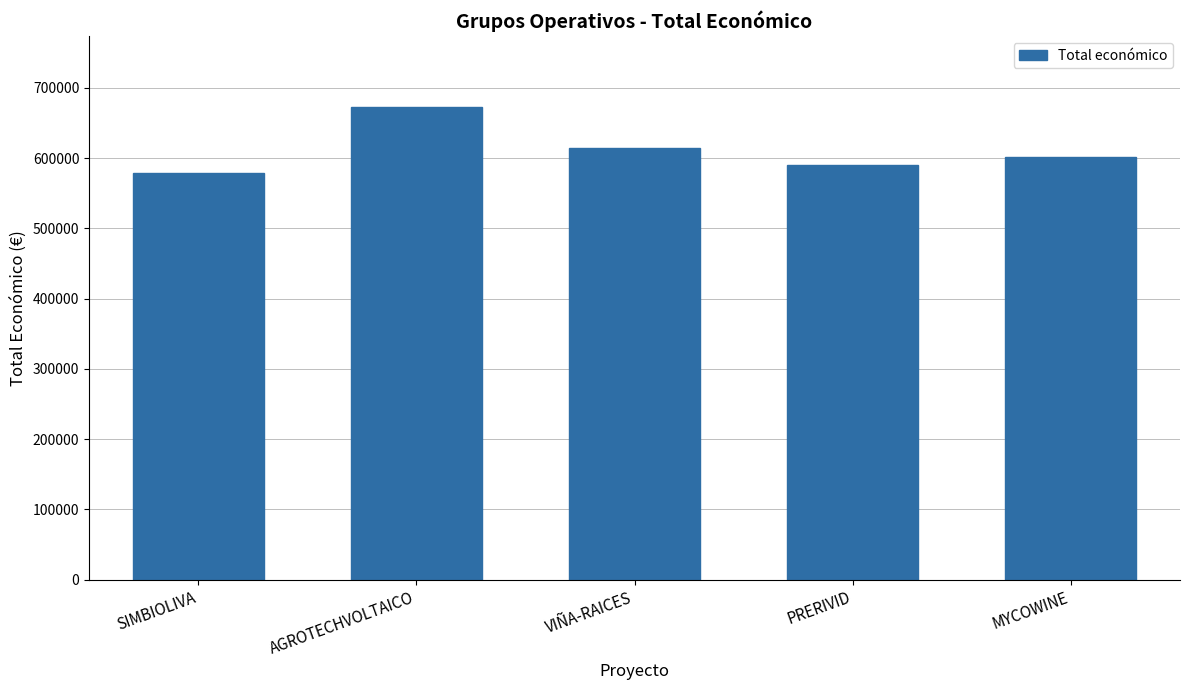

Are the bars horizontal?

No